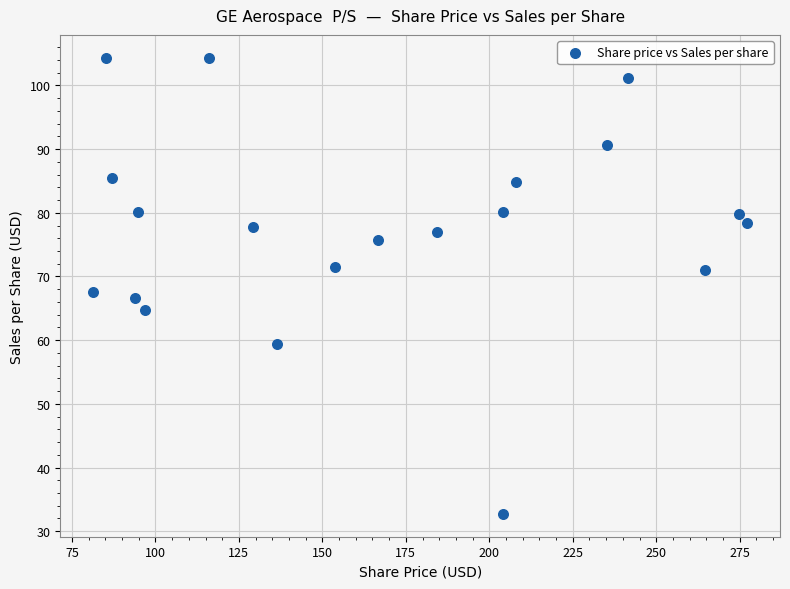

What is the range of Y values (max minus min)?

71.6